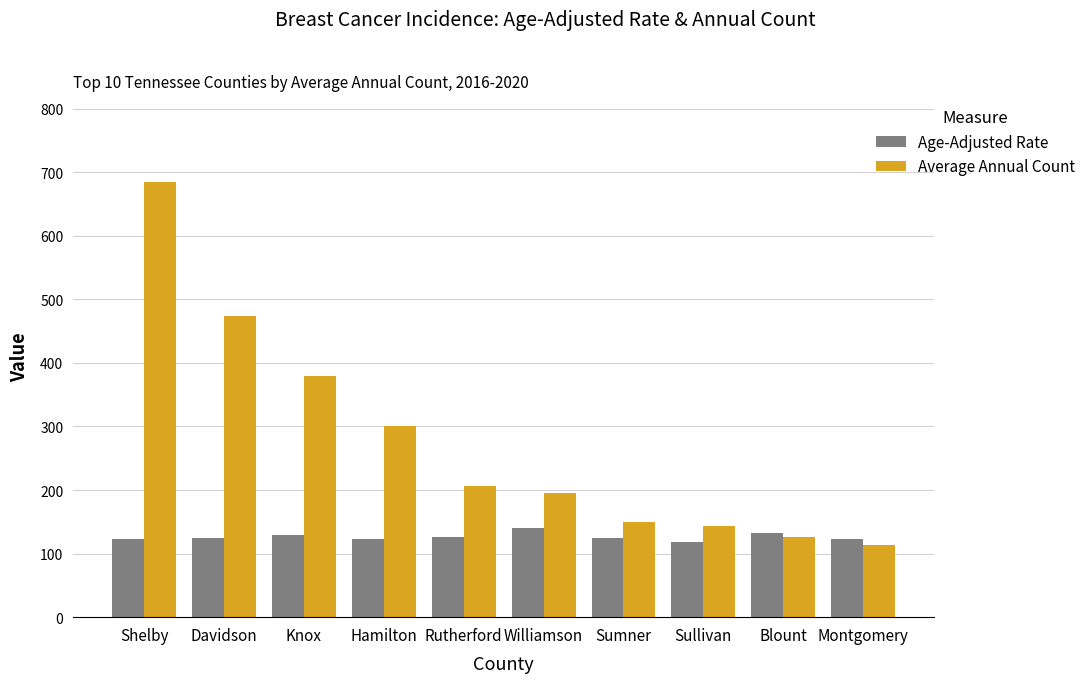

What is the average value of the Age-Adjusted Rate series?

126.7